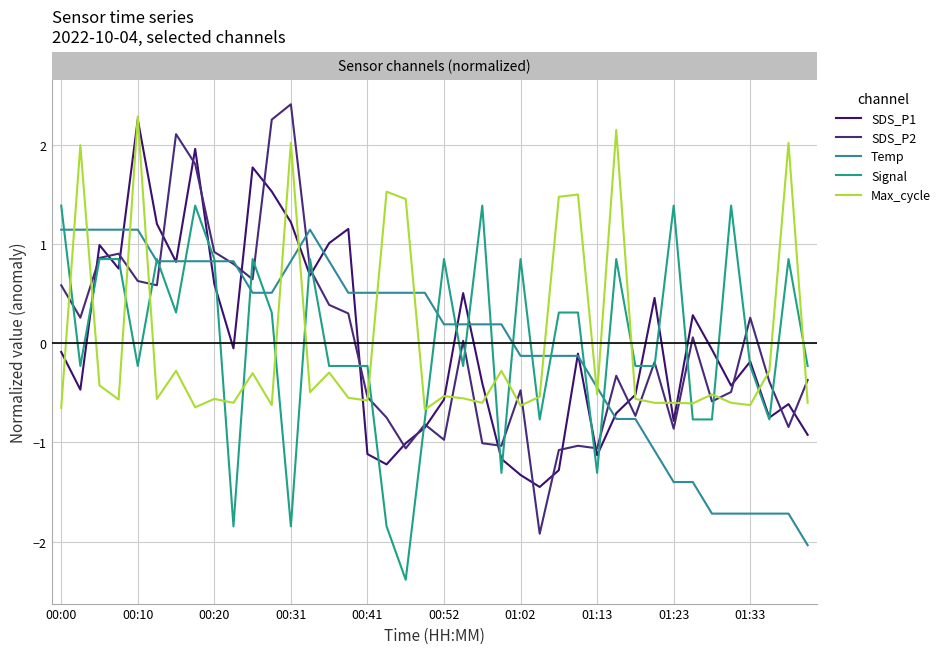

Reading left to right, list all the values displayed in this chart.

SDS_P1: -0.1	-0.5	1.0	0.8	2.3	1.2	0.8	2.0	0.6	-0.1	1.8	1.5	1.2	0.7	1.0	1.2	-1.1	-1.2	-1.0	-0.9	-0.6	0.5	-0.4	-1.2	-1.3	-1.4	-1.3	-0.1	-1.1	-0.7	-0.5	0.5	-0.8	0.3	-0.1	-0.4	-0.2	-0.7	-0.6	-0.9
SDS_P2: 0.6	0.3	0.9	0.9	0.6	0.6	2.1	1.8	0.9	0.8	0.6	2.3	2.4	0.7	0.4	0.3	-0.5	-0.7	-1.1	-0.8	-1.0	0.0	-1.0	-1.0	-0.5	-1.9	-1.1	-1.0	-1.1	-0.3	-0.7	-0.2	-0.9	0.1	-0.6	-0.5	0.3	-0.4	-0.8	-0.4
Temp: 1.1	1.1	1.1	1.1	1.1	0.8	0.8	0.8	0.8	0.8	0.5	0.5	0.8	1.1	0.8	0.5	0.5	0.5	0.5	0.5	0.2	0.2	0.2	0.2	-0.1	-0.1	-0.1	-0.1	-0.4	-0.8	-0.8	-1.1	-1.4	-1.4	-1.7	-1.7	-1.7	-1.7	-1.7	-2.0
Signal: 1.4	-0.2	0.8	0.8	-0.2	0.8	0.3	1.4	0.8	-1.8	0.8	0.3	-1.8	0.8	-0.2	-0.2	-0.2	-1.8	-2.4	-0.8	0.8	-0.2	1.4	-1.3	0.8	-0.8	0.3	0.3	-1.3	0.8	-0.2	-0.2	1.4	-0.8	-0.8	1.4	-0.2	-0.8	0.8	-0.2
Max_cycle: -0.7	2.0	-0.4	-0.6	2.3	-0.6	-0.3	-0.6	-0.6	-0.6	-0.3	-0.6	2.0	-0.5	-0.3	-0.5	-0.6	1.5	1.5	-0.7	-0.5	-0.6	-0.6	-0.3	-0.6	-0.5	1.5	1.5	-0.5	2.1	-0.6	-0.6	-0.6	-0.6	-0.5	-0.6	-0.6	-0.3	2.0	-0.6